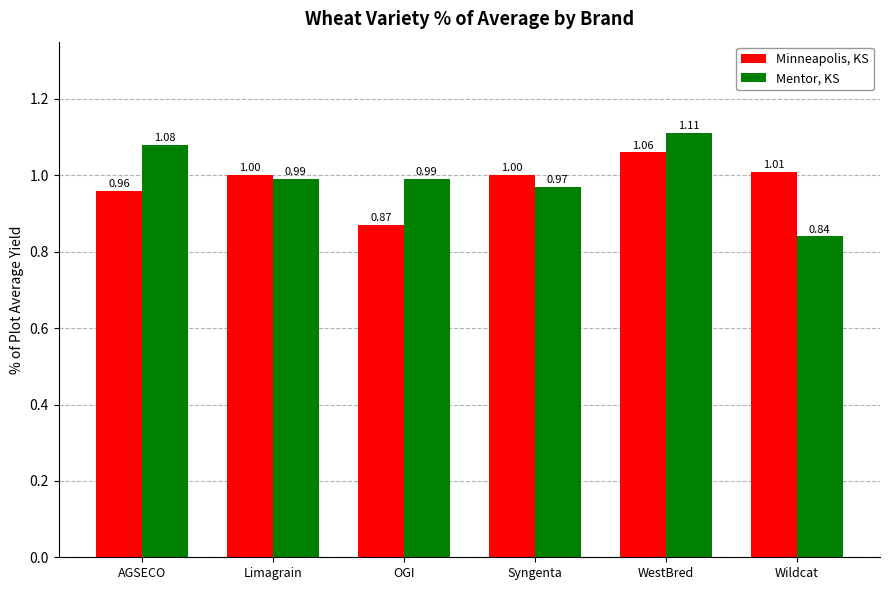

True or false: Minneapolis, KS has a value of 1.7 at AGSECO.

False